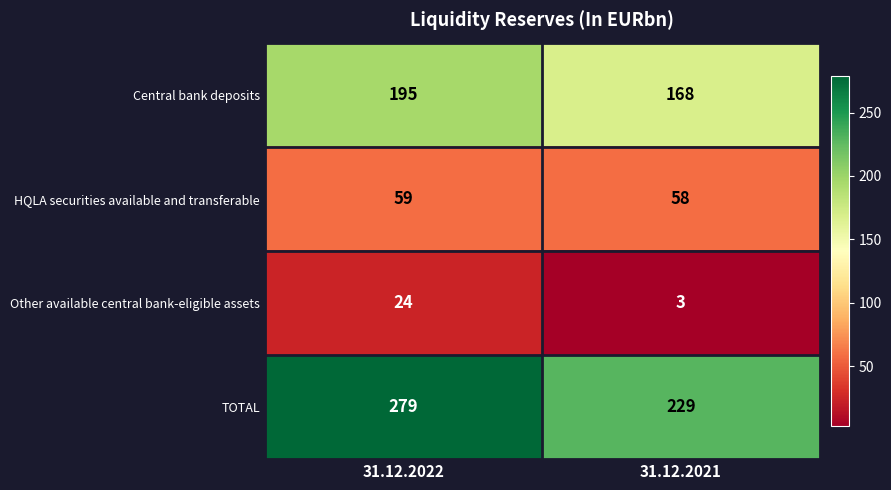

At how many categories does at least one series exceed 40?

2